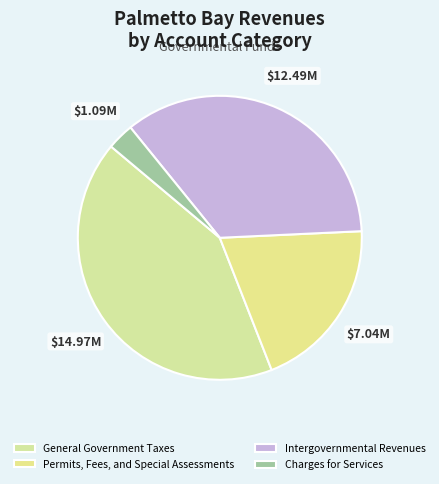

Which slice is the smallest?

Charges for Services